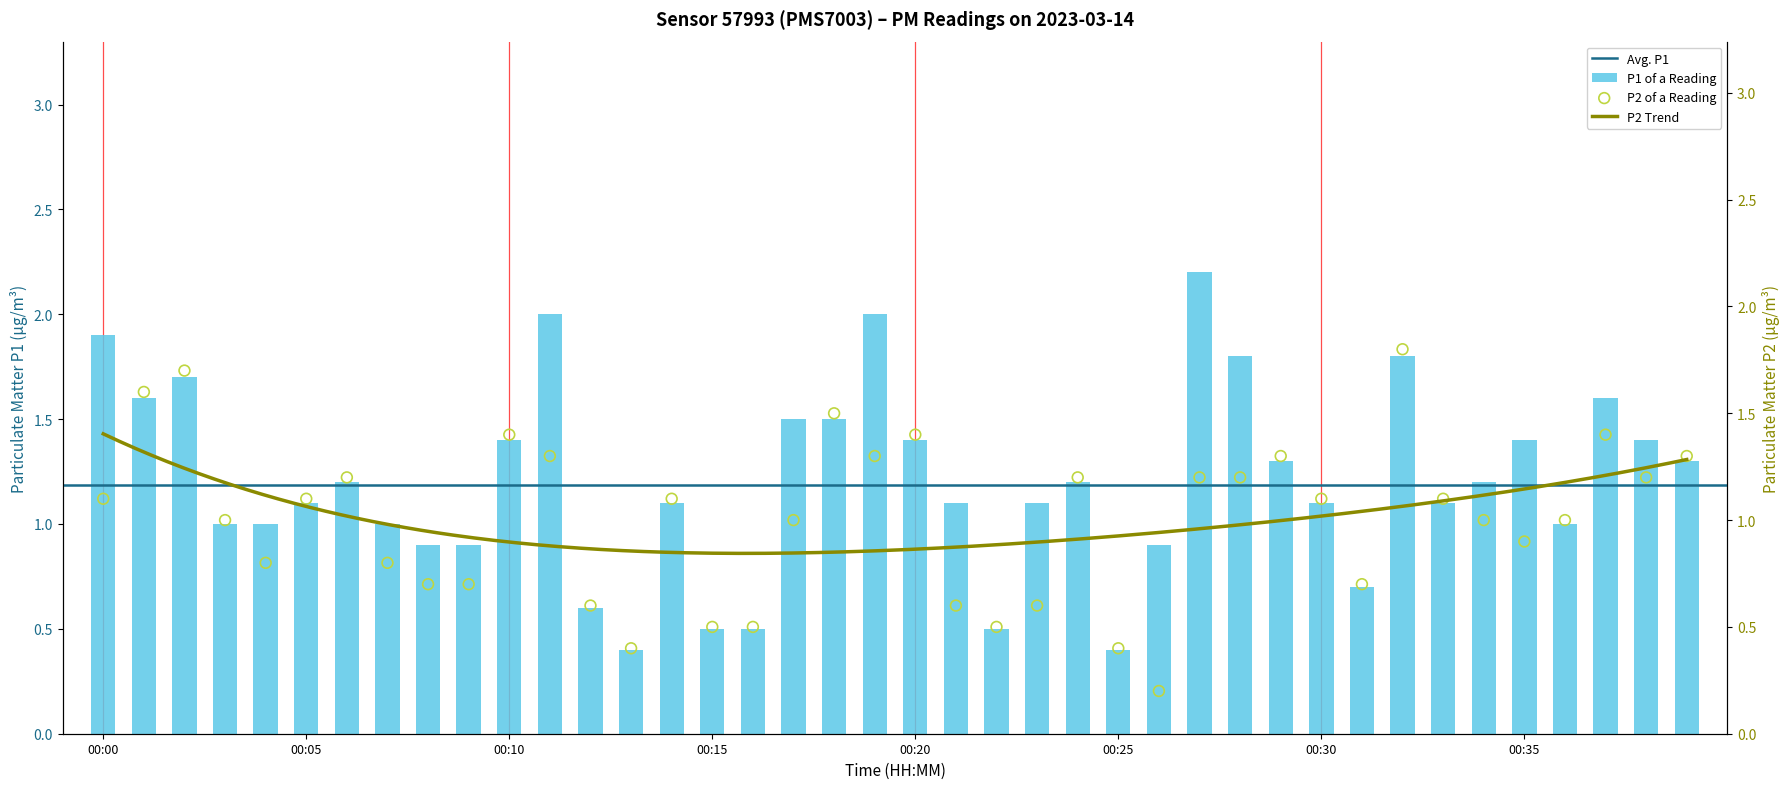

What is the highest value of the P1 of a Reading series?

2.2